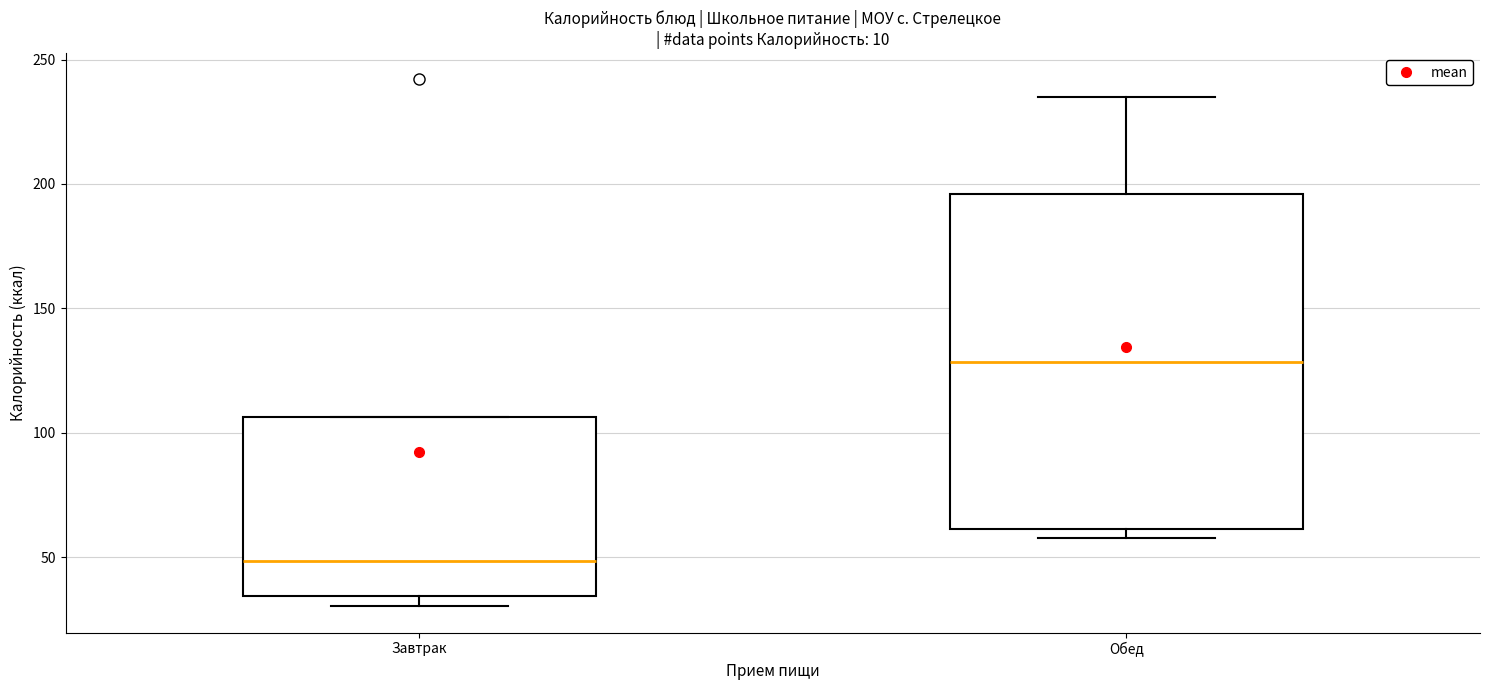

Reading left to right, read every box against the y-axis: the position of its median line, the range the box covers, and the ends of its whiskers. The values are not printed on the chart, so give them approximately, as read against the axis.

Завтрак: median 50, box 35 to 105, whiskers 30 to 105
Обед: median 130, box 60 to 195, whiskers 60 (just below the box's lower edge) to 235